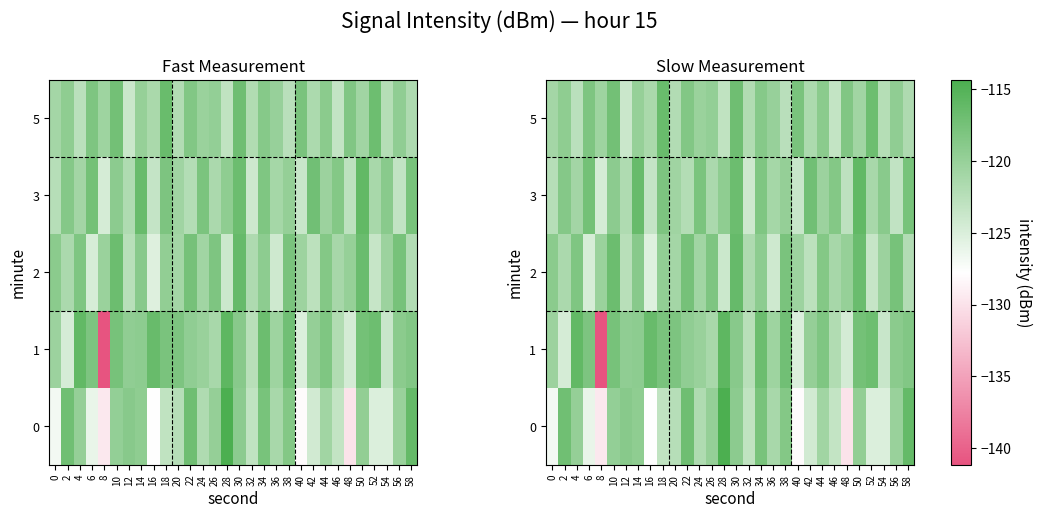

Is it true that 3 equals -116.1 at 50?

True